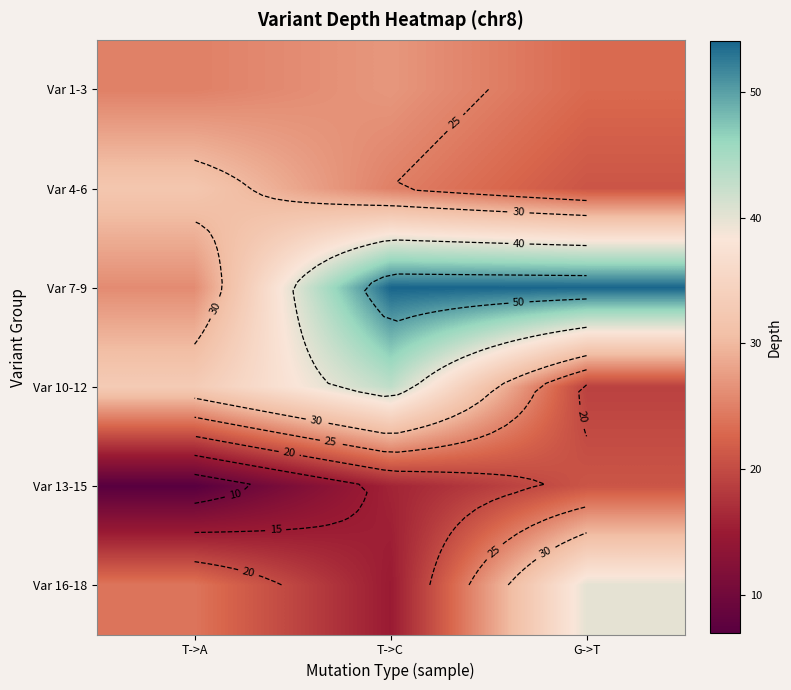

What is the sum of all Var 16-18 values?

79